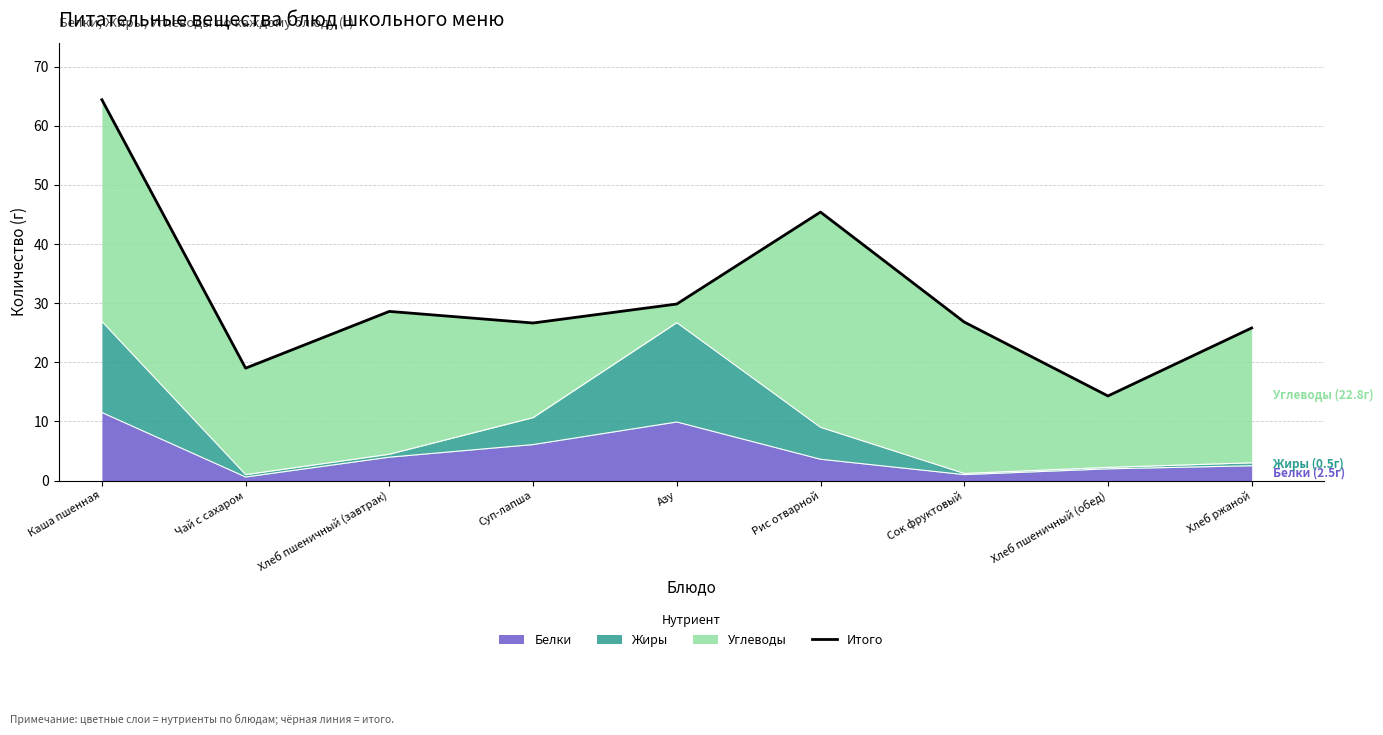

What is the difference between the maximum and minimum values?

50.1